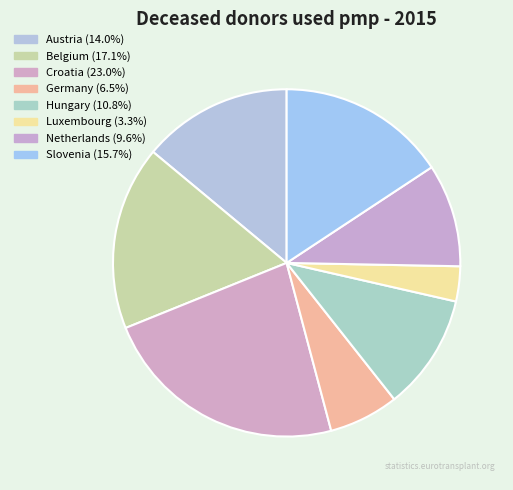

Which slice is the largest?

Croatia